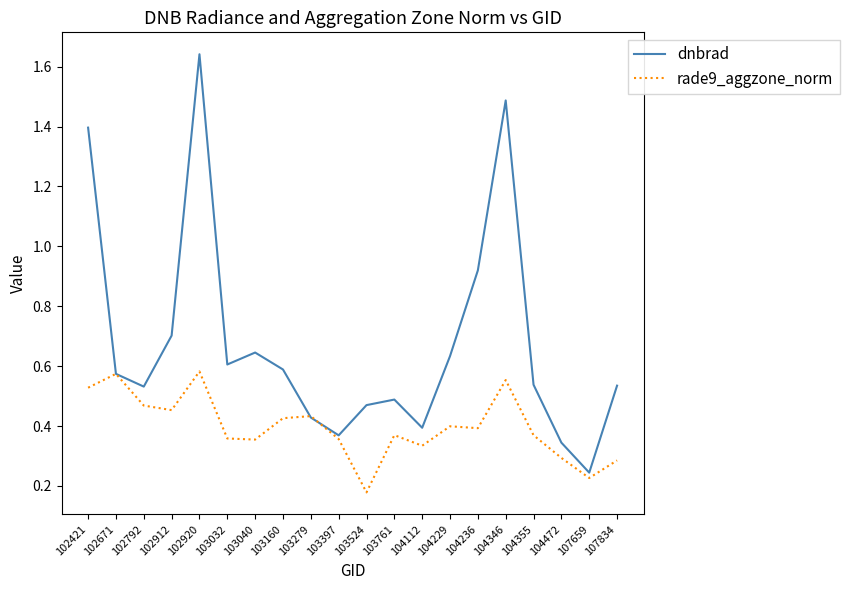

Which series has the largest range (max minus min)?

dnbrad